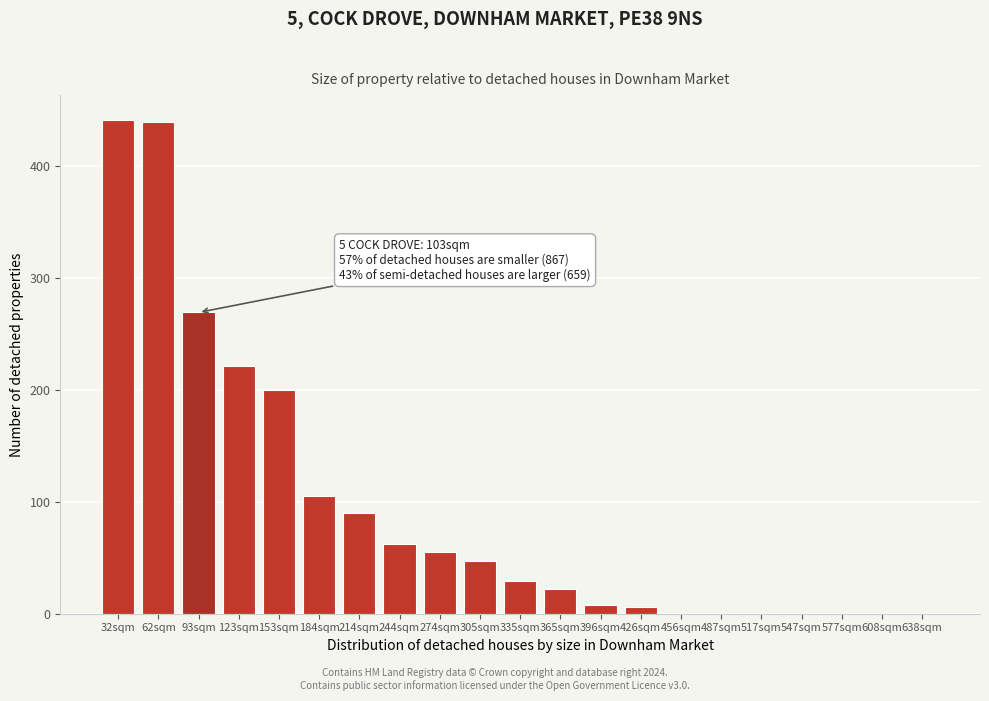

Between 93sqm and 123sqm, which is larger?

93sqm